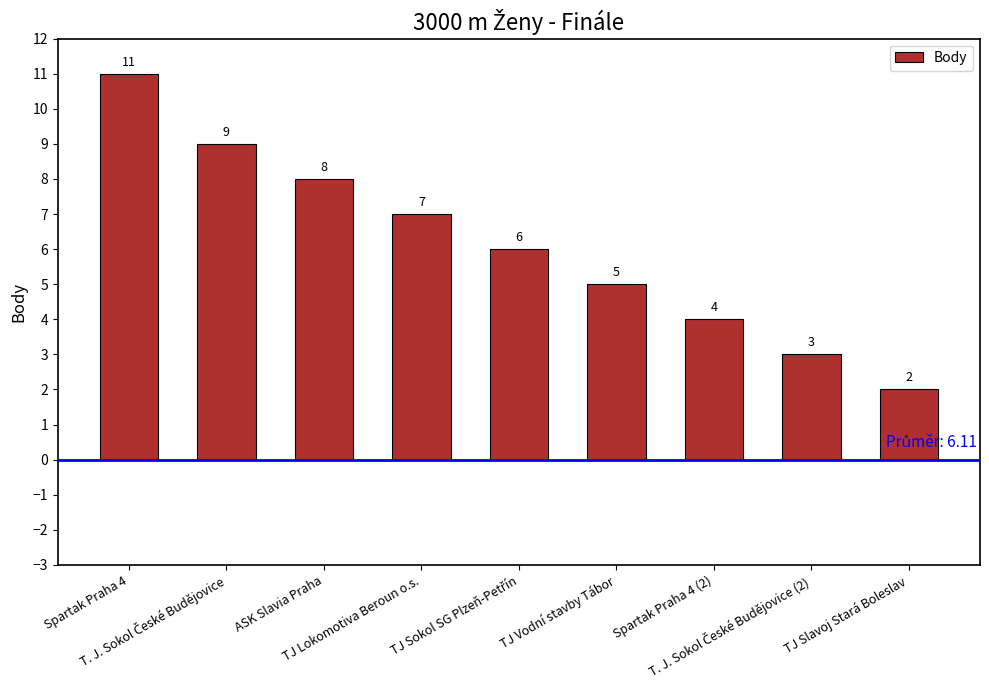

What is the label of the 2nd bar from the right?

T. J. Sokol České Budějovice (2)